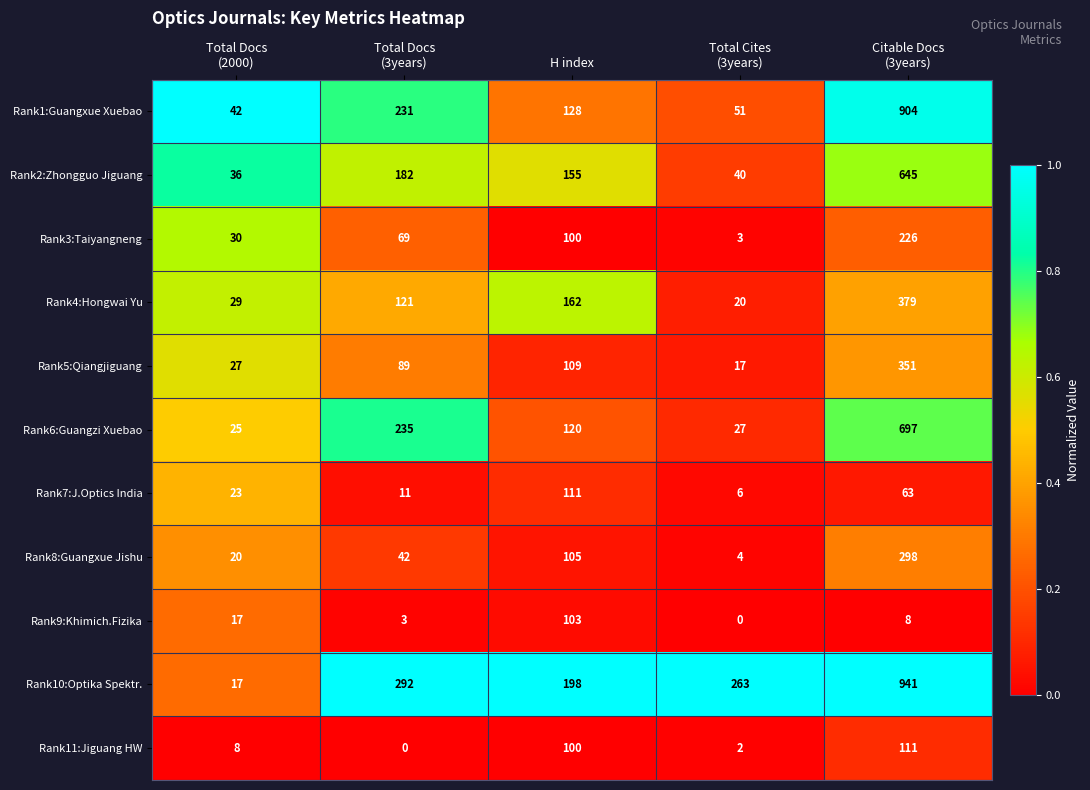

What is the sum of all Rank2:Zhongguo Jiguang values?

1058